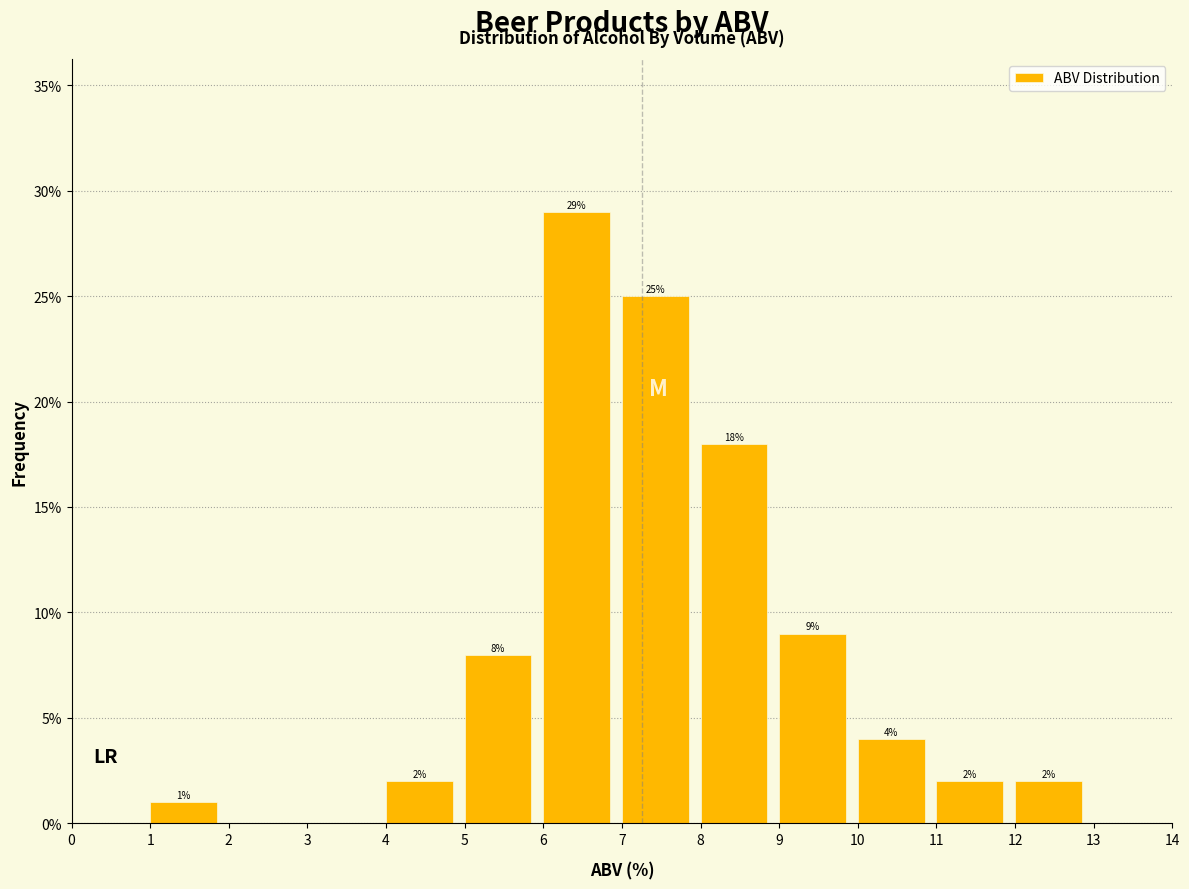

Which range on the x-axis has the tallest bar?

6 to 7